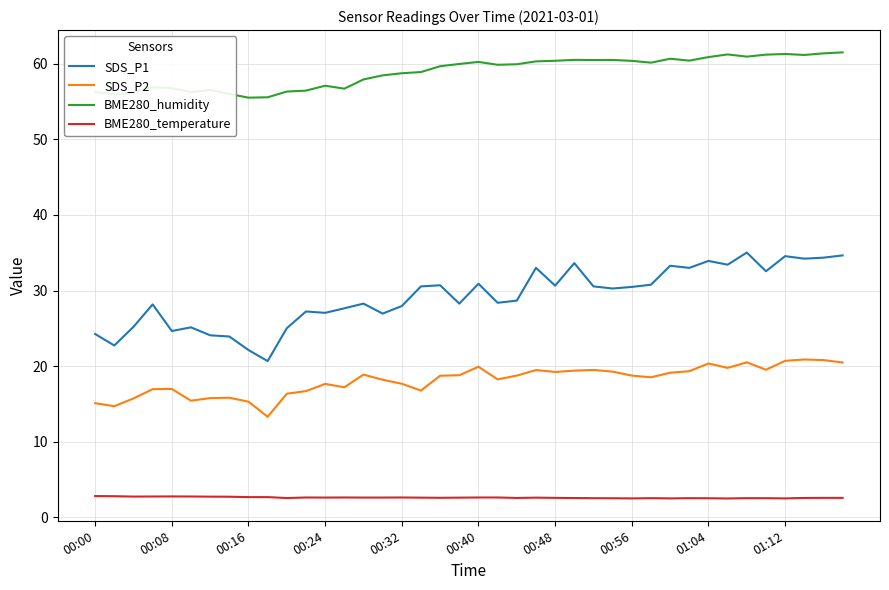

What is the difference between the maximum and second lowest values in the SDS_P1 series?

12.9